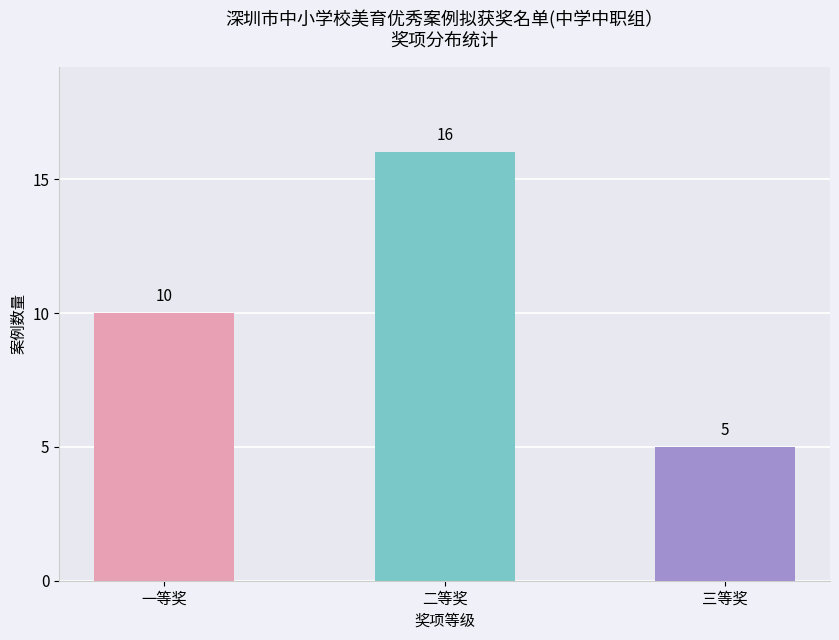

Reading left to right, what are all the values shown in this chart?

10	16	5